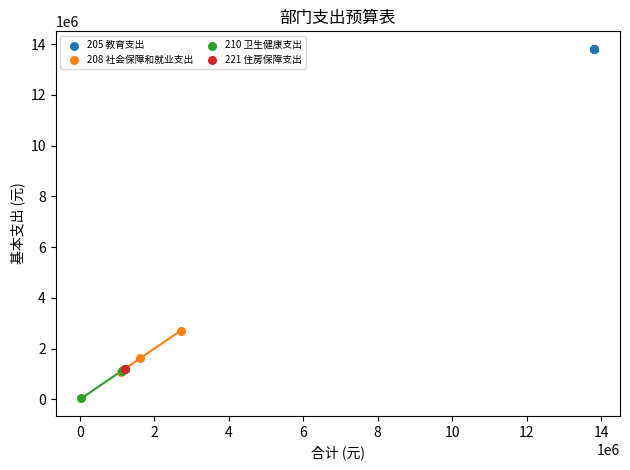

Which series reaches the maximum Y coordinate?

205 教育支出